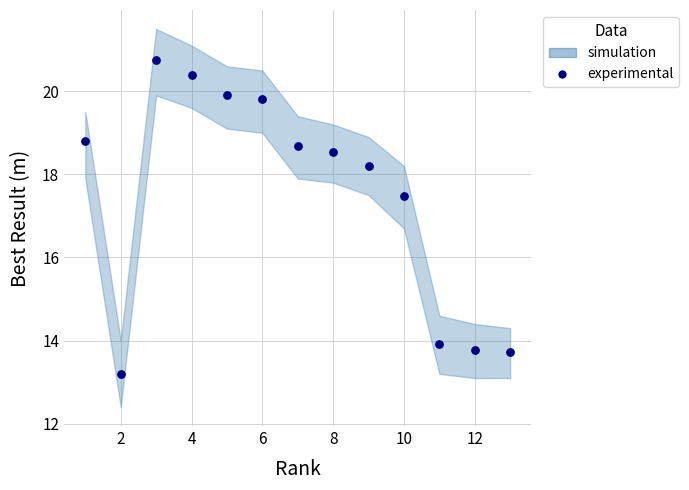

What is the range of X values (max minus min)?

12.0